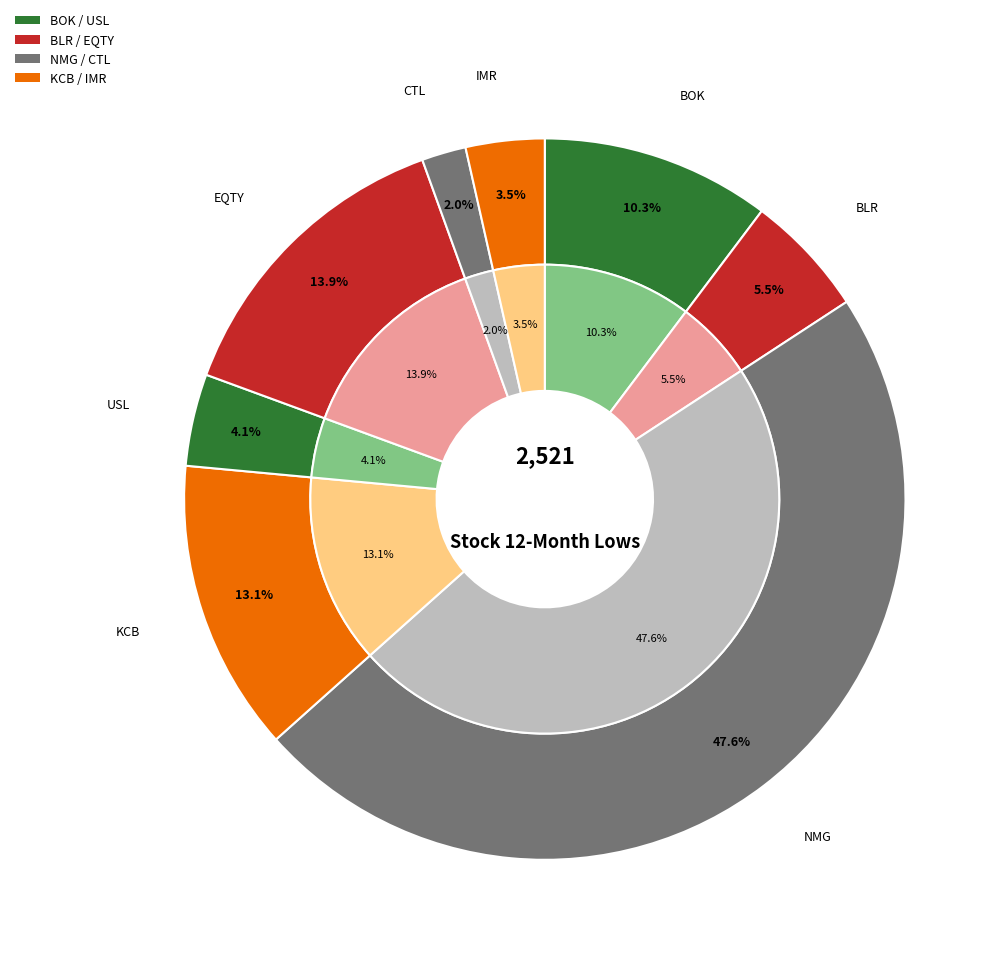

To the nearest percent, what is the difference between the largest and smallest slice percentages?

46%